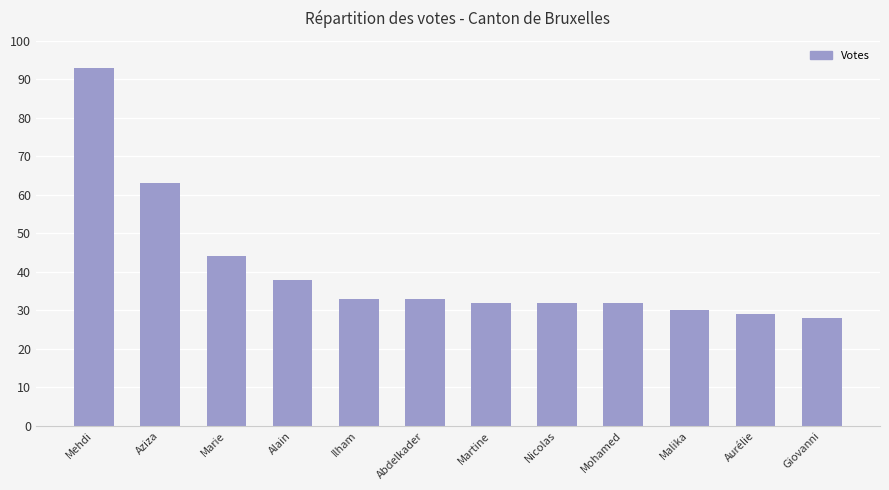

What is the label of the 6th bar from the right?

Martine